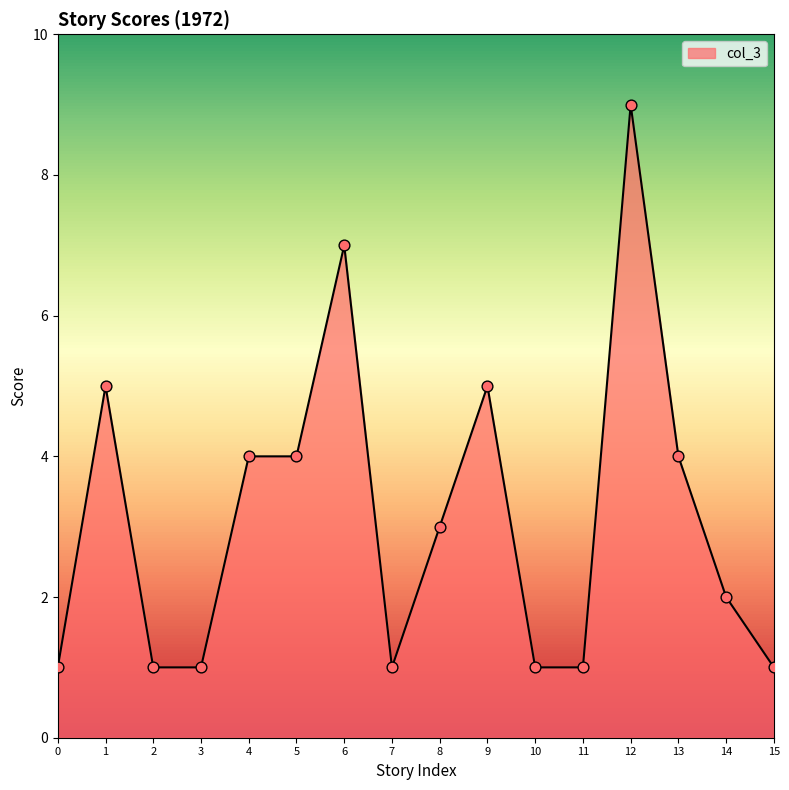

Between 13 and 11, which is larger?

13